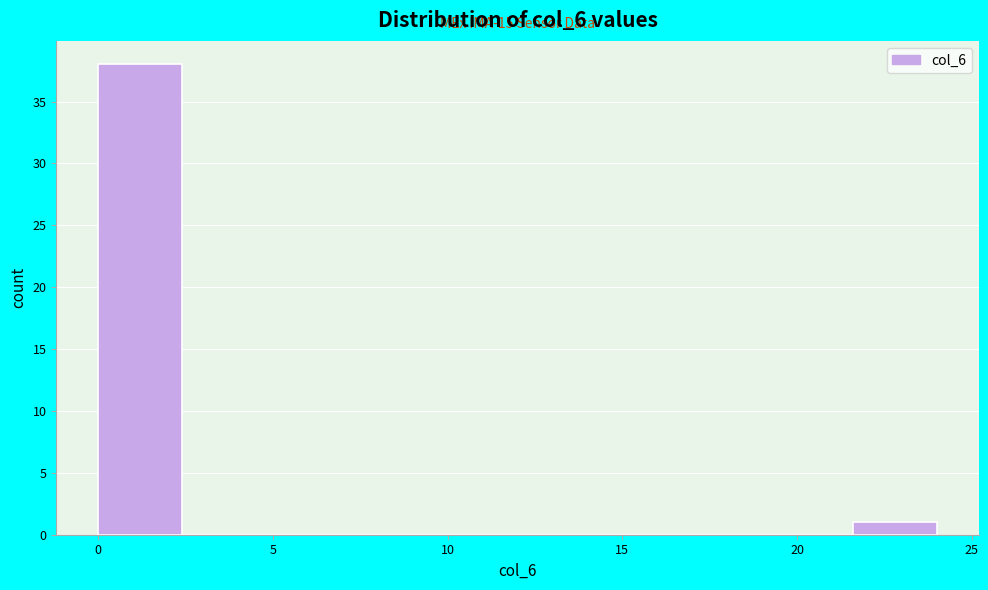

Which range on the x-axis has the tallest bar?

0.0 to 2.4